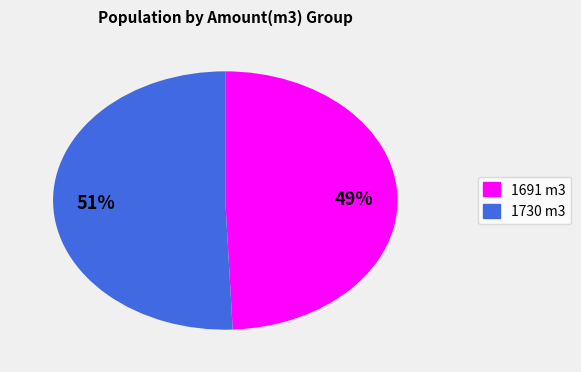

Is there any slice that represents more than half of the pie?

Yes